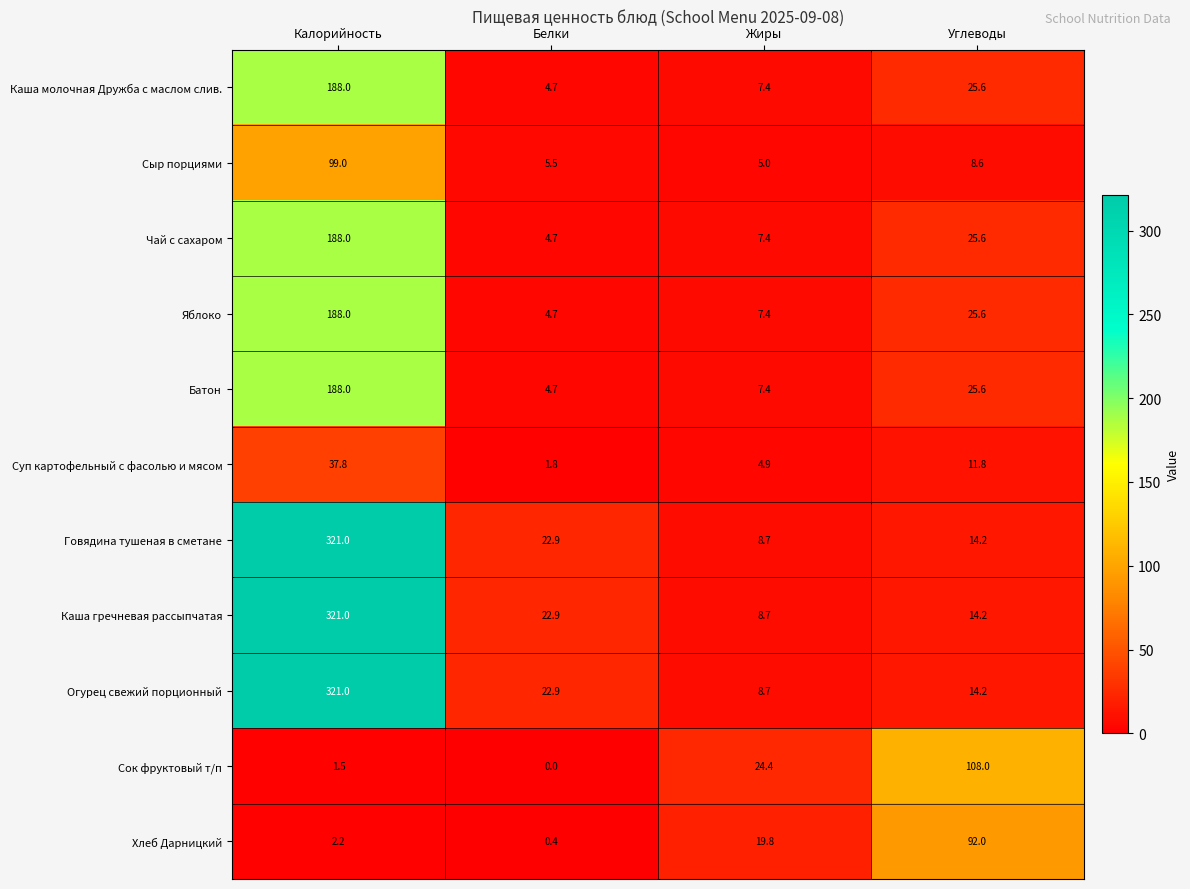

Which category has the highest value in the Чай с сахаром series?

Калорийность